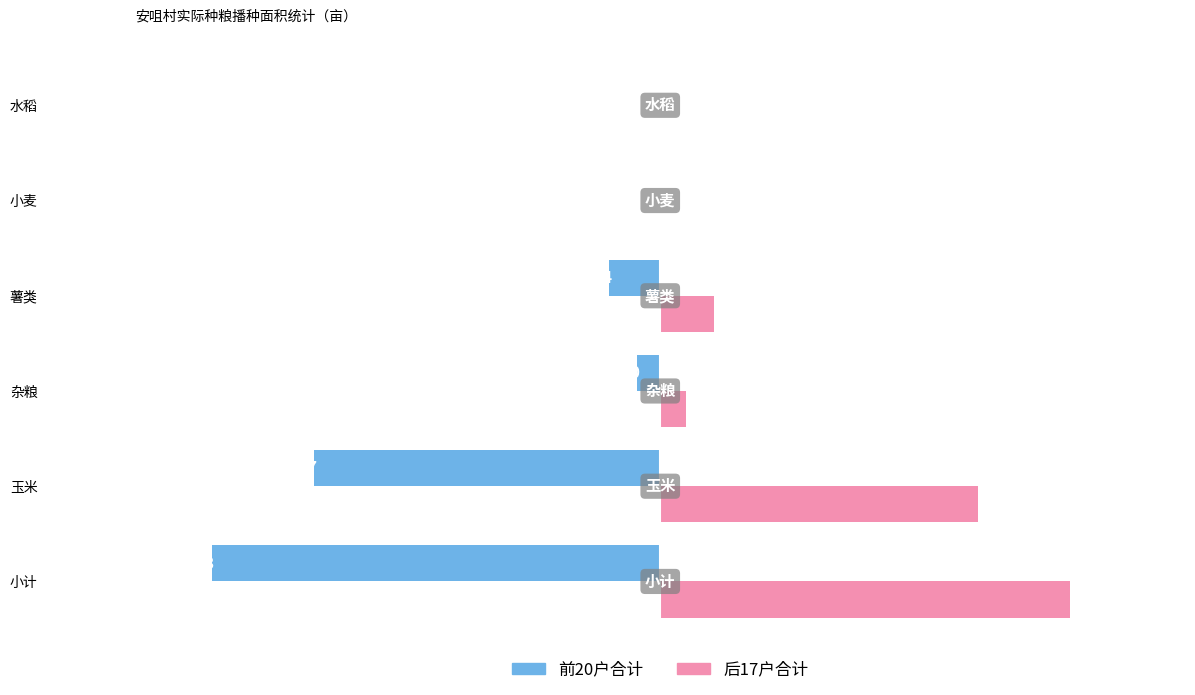

Which series has the largest total across all categories?

后17户合计